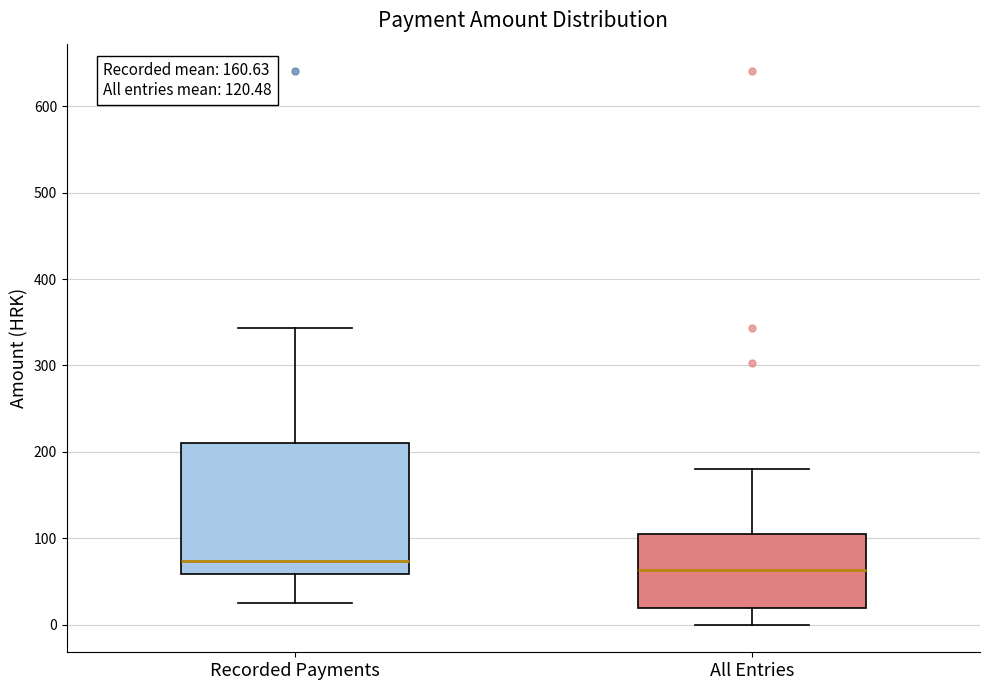

Comparing the boxes themselves (not the whiskers), which one is the tallest?

Recorded Payments